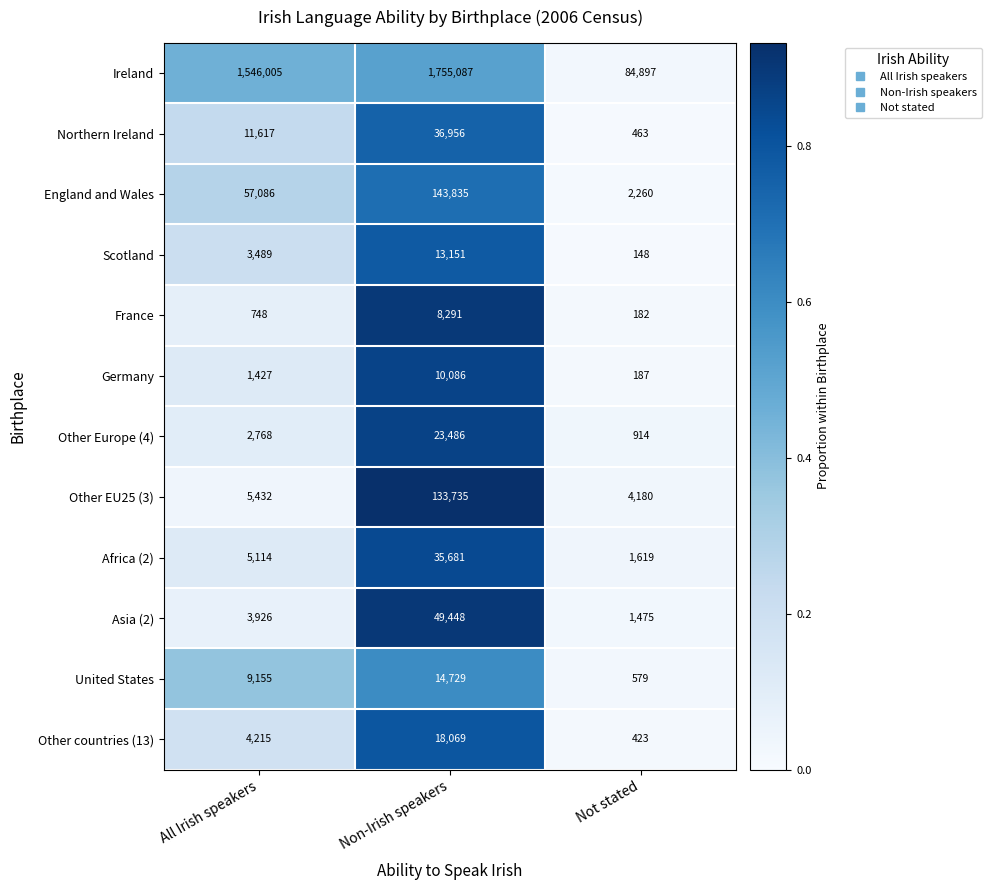

At which category is the sum across all series the highest?

Non-Irish speakers